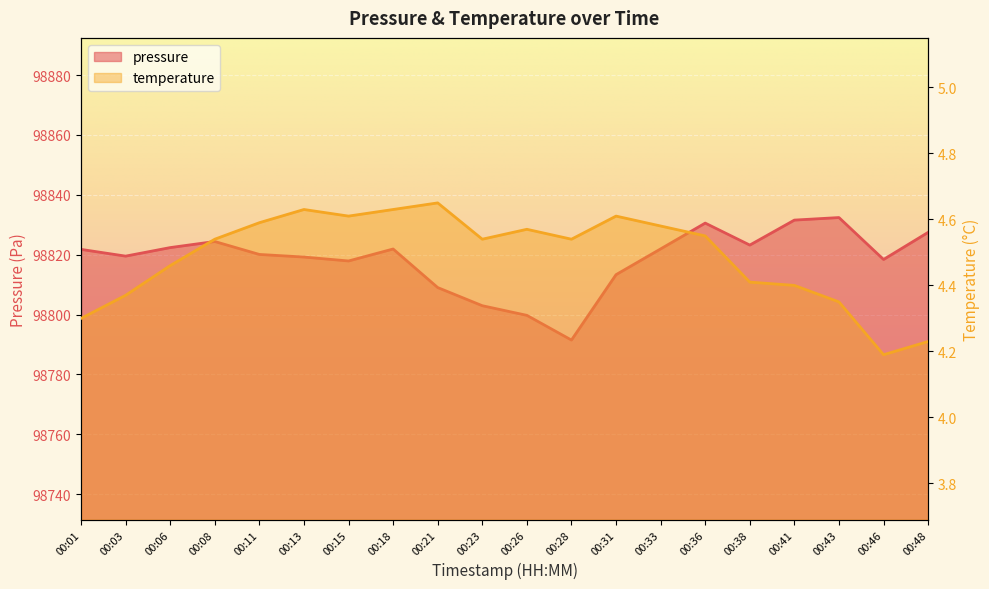

In pressure, how many points are higher than both neighbors (excluding endpoints)?

4